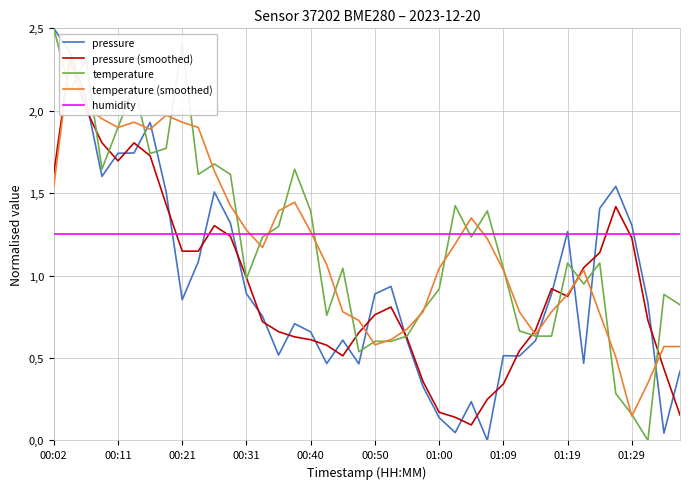

What is the sum of the pressure values at 00:40 and 29?

2.3